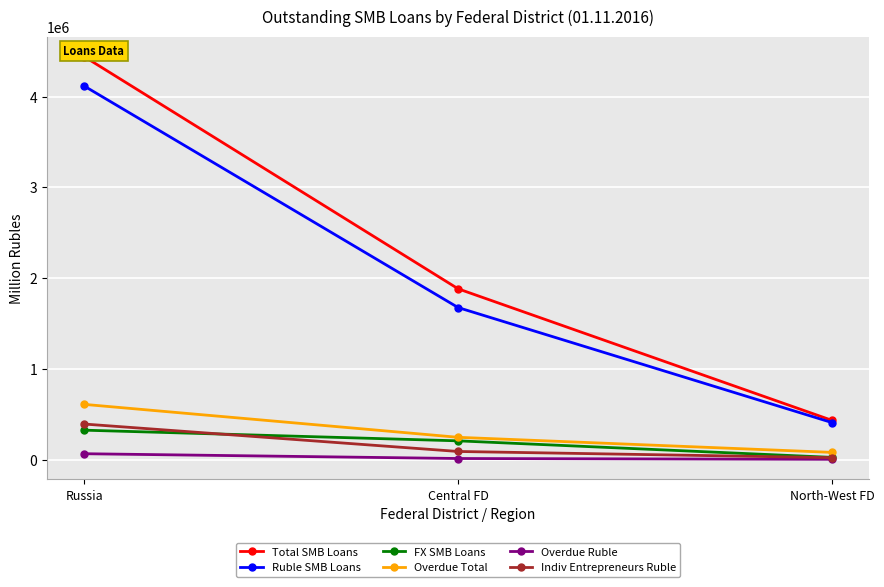

At which label is Indiv Entrepreneurs Ruble closest to 206577?

Central FD